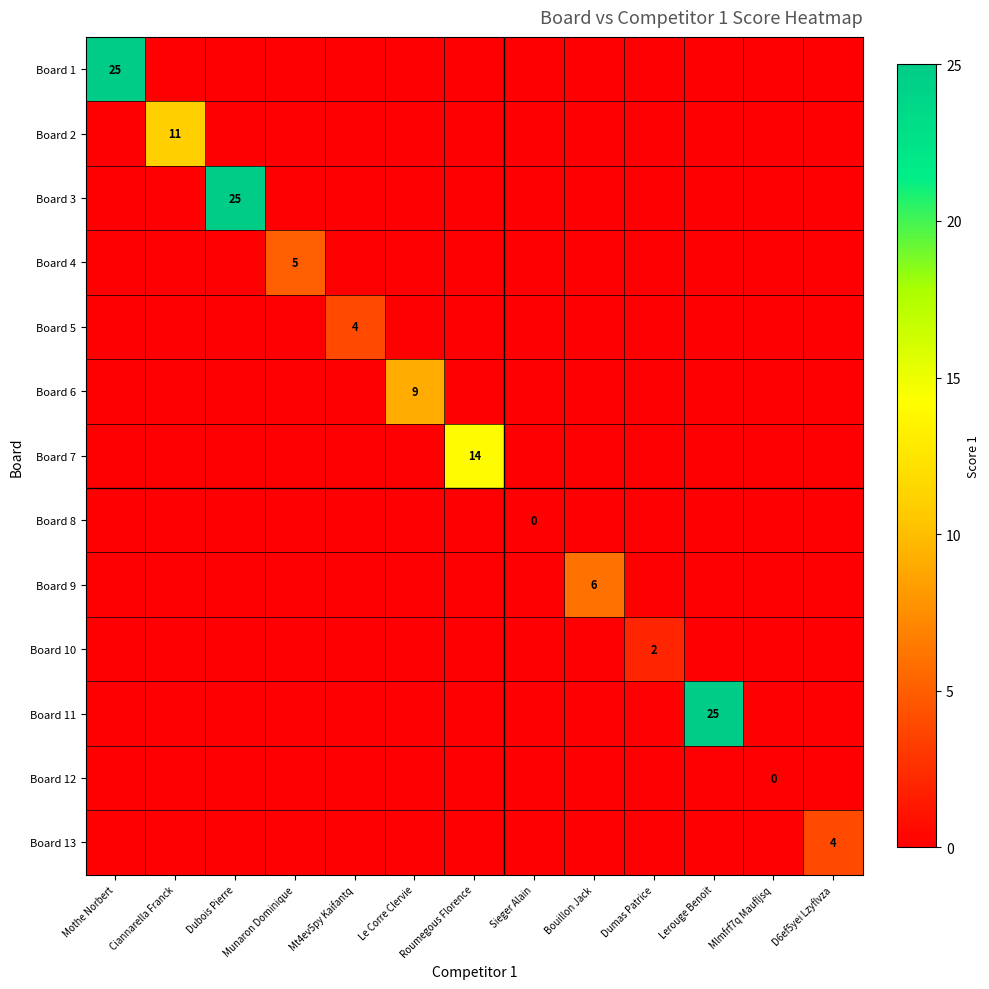

True or false: Board 13 has a value of 4 at D6ef5yei Lzyflvza.

True